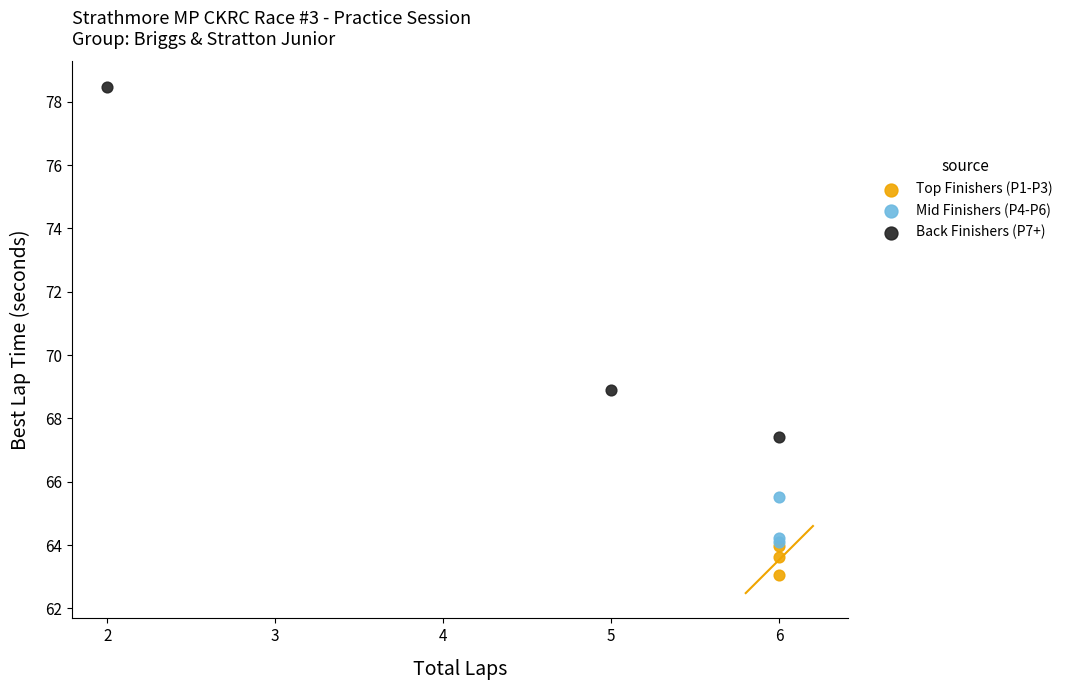

Which series contains the lowest Y value?

Top Finishers (P1-P3)